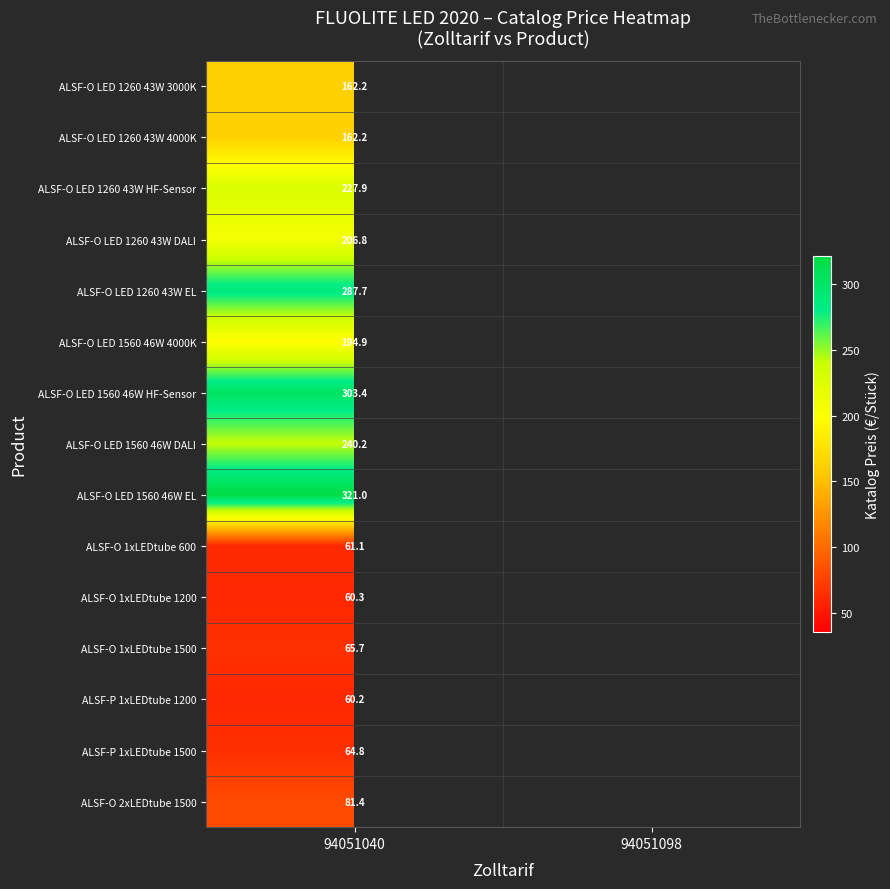

What is the total value across all series at 94051040?

2499.8